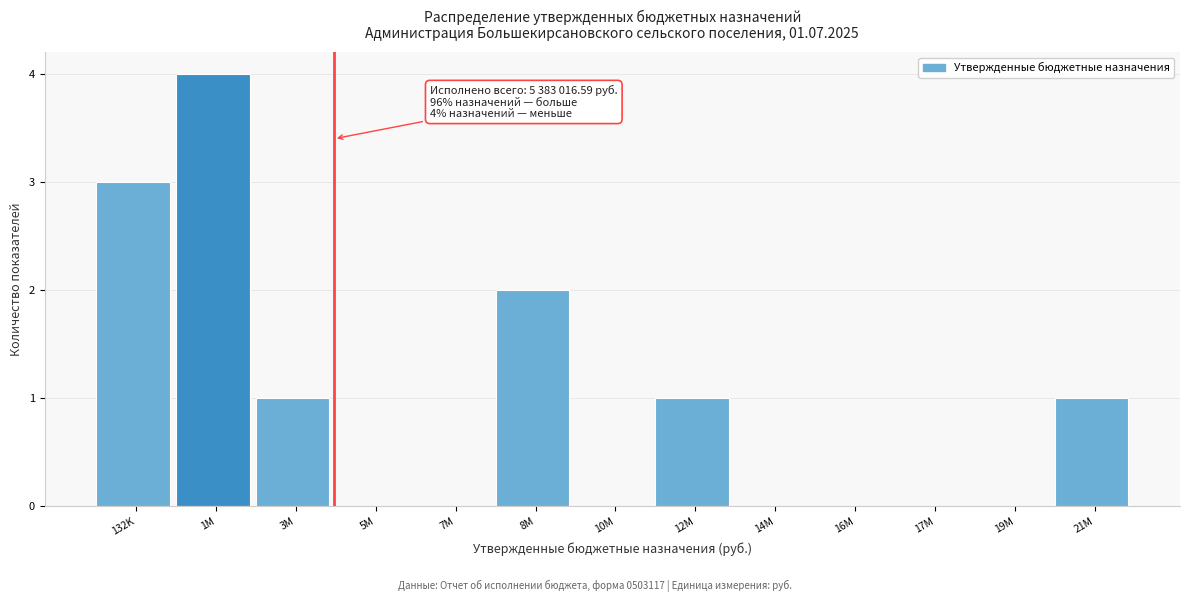

Reading right to left, extract all data points from this chart.

21M=1	19M=0	17M=0	16M=0	14M=0	12M=1	10M=0	8M=2	7M=0	5M=0	3M=1	1M=4	132K=3